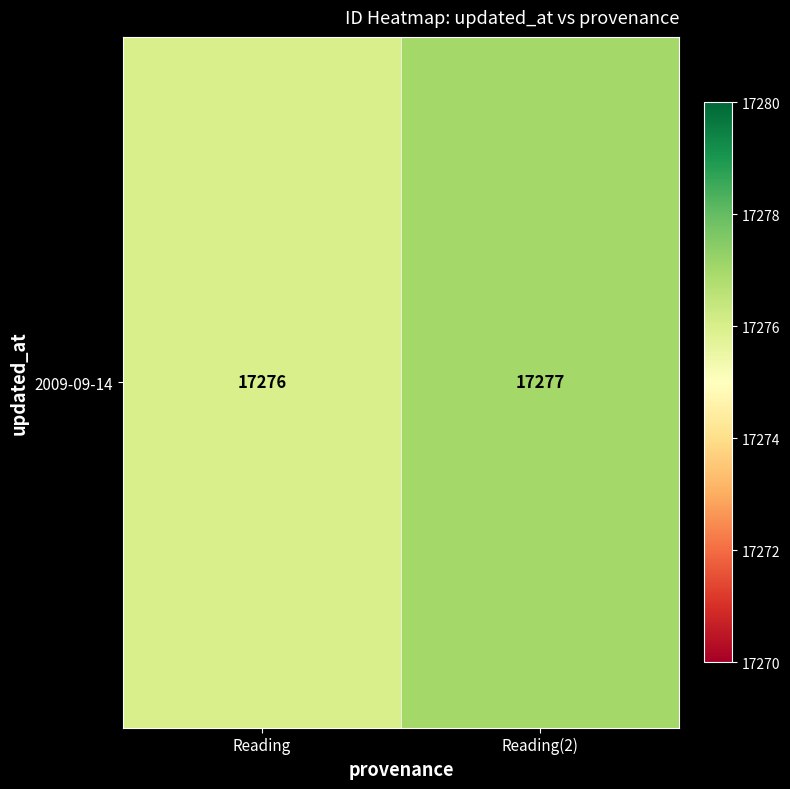

What is the minimum value shown in the chart?

17276